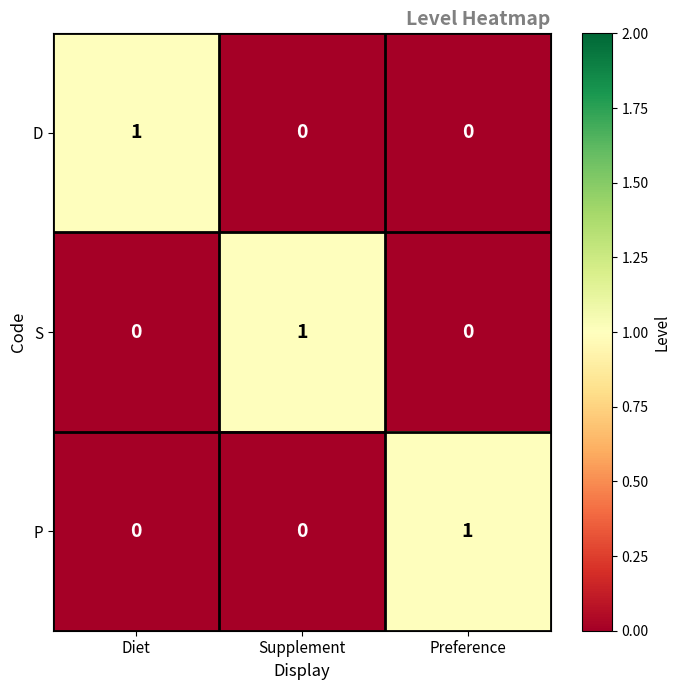

The D series shows 1 at Supplement. True or false?

False